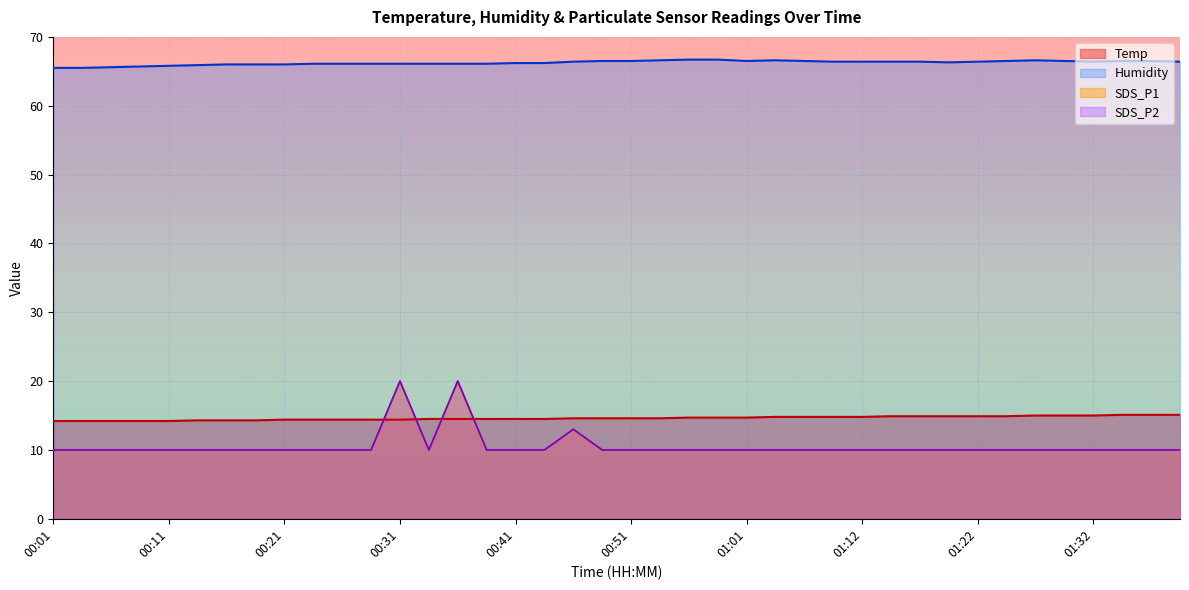

What are all the series names shown in the legend?

Temp, Humidity, SDS_P1, SDS_P2